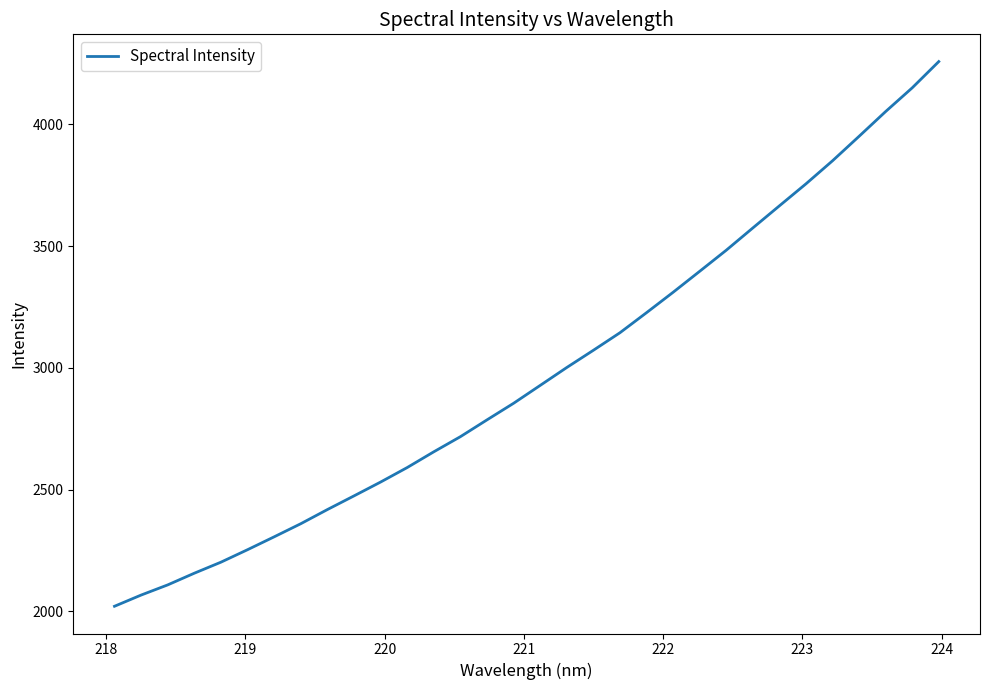

What is the minimum value shown in the chart?

2021.3